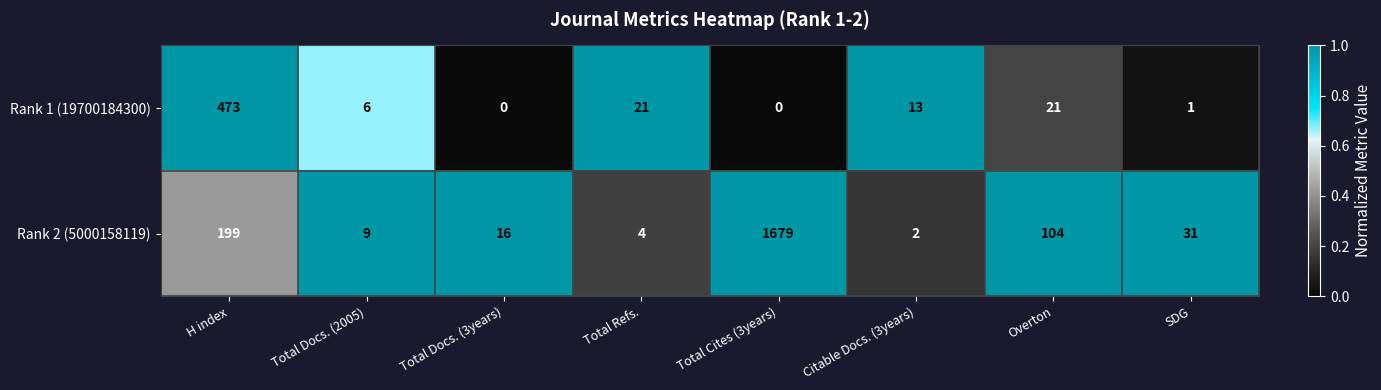

What is the spread (max minus min) of values at Total Docs. (2005)?

3